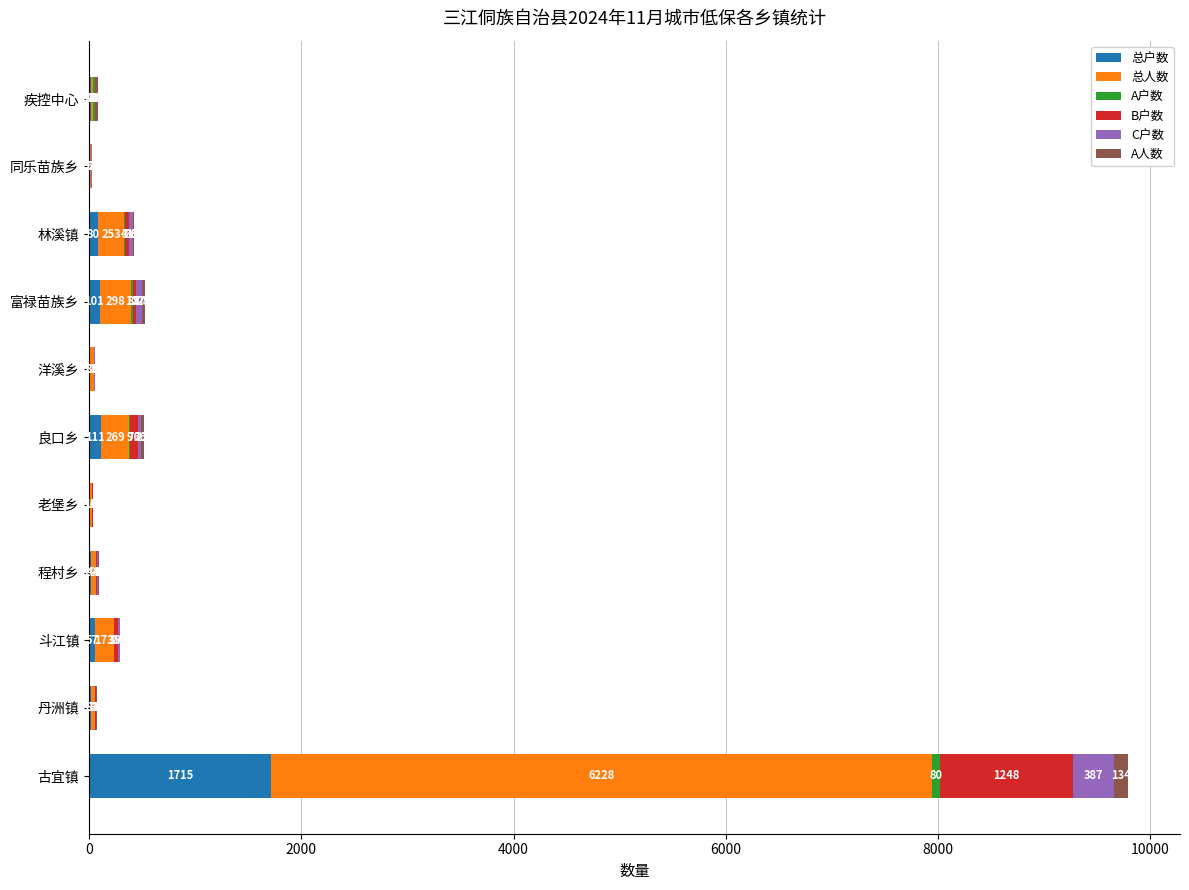

At which category is the sum across all series the highest?

古宜镇